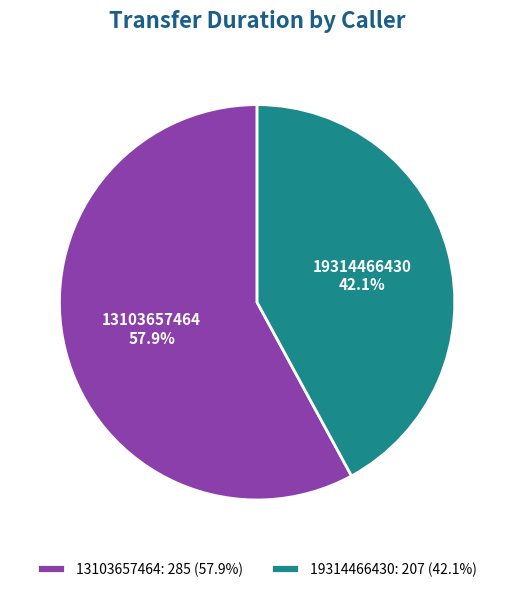

Is it true that 13103657464 is 64% of the pie?

False